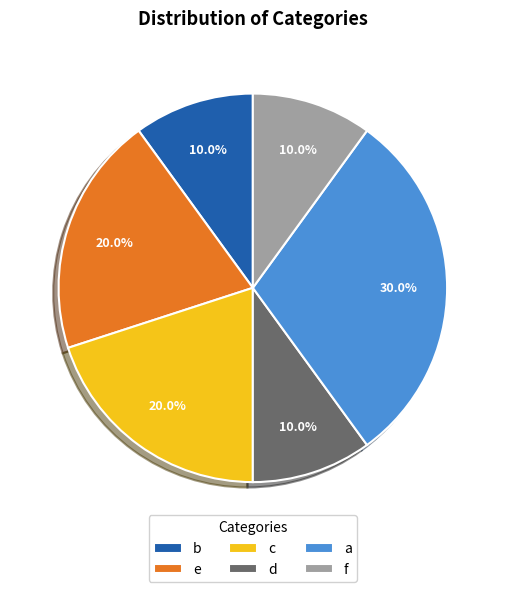

Is there any slice that represents more than half of the pie?

No